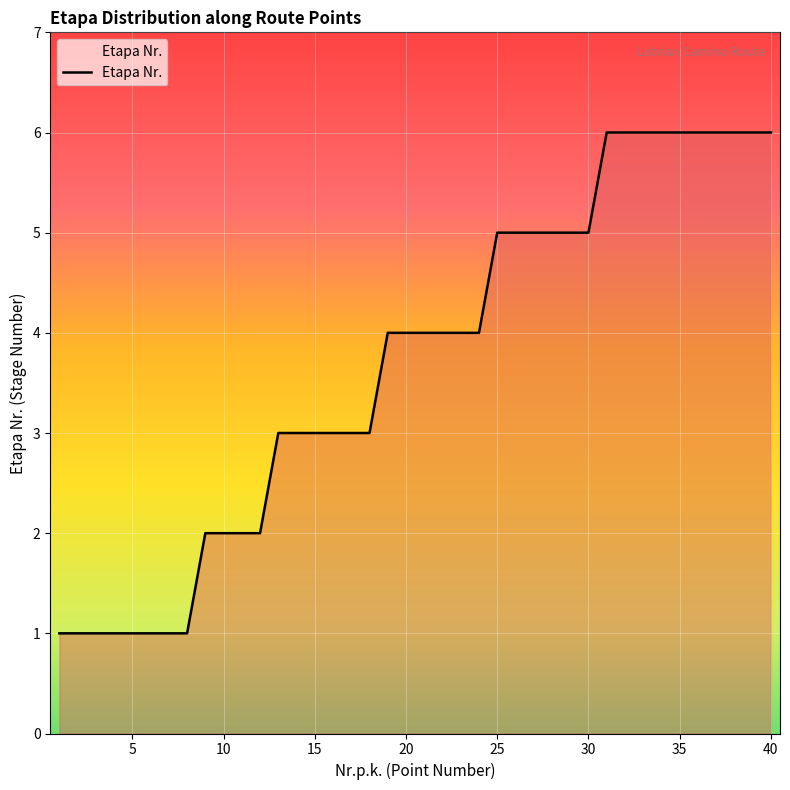

What is the greatest value displayed?

6